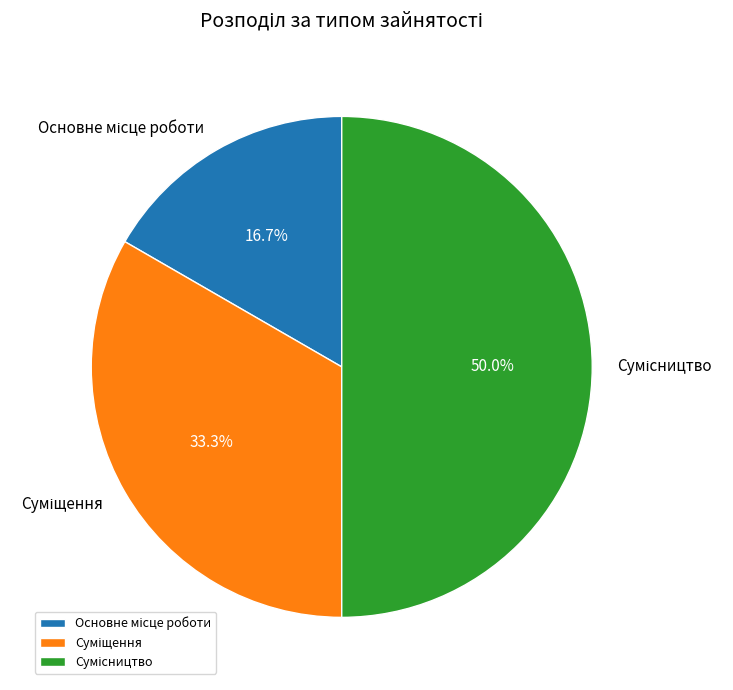

How many slices are in this pie chart?

3